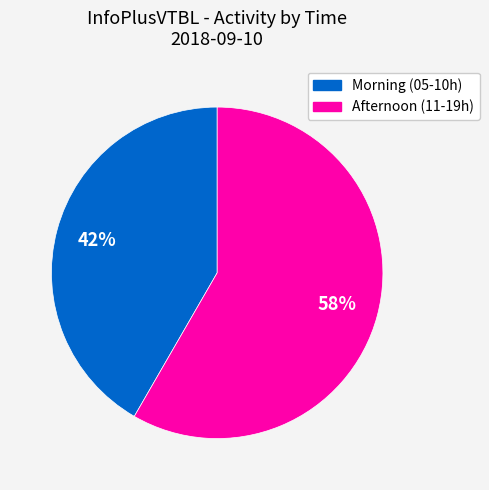

Is there a majority slice in this chart?

Yes